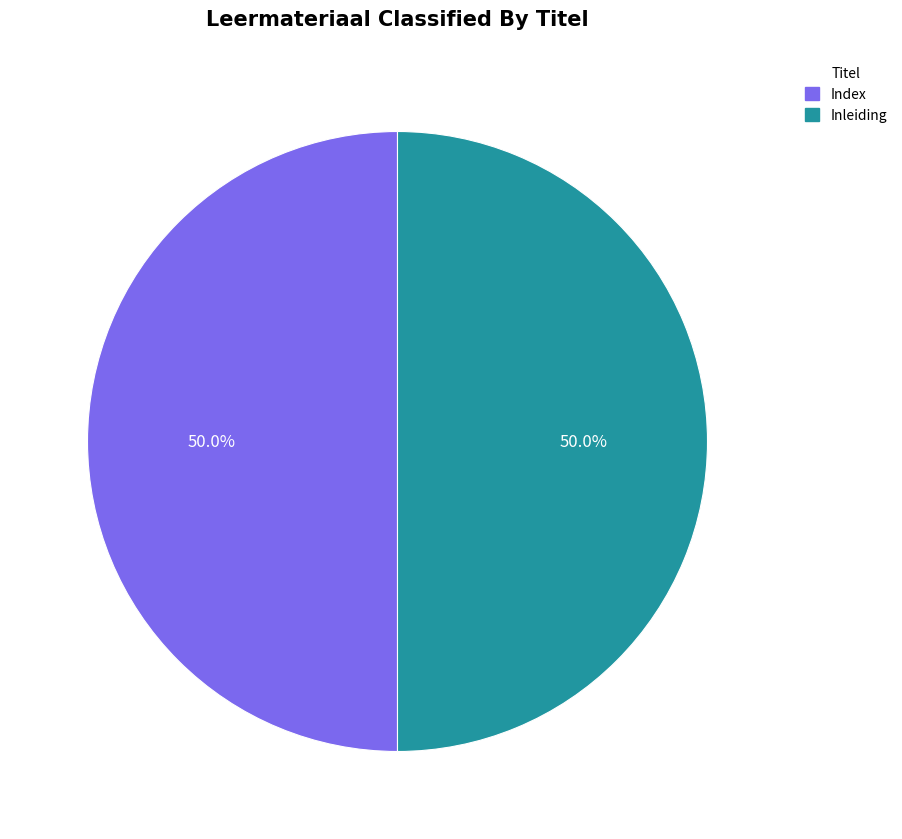

What is the total percentage of Inleiding and Index?

100.0%